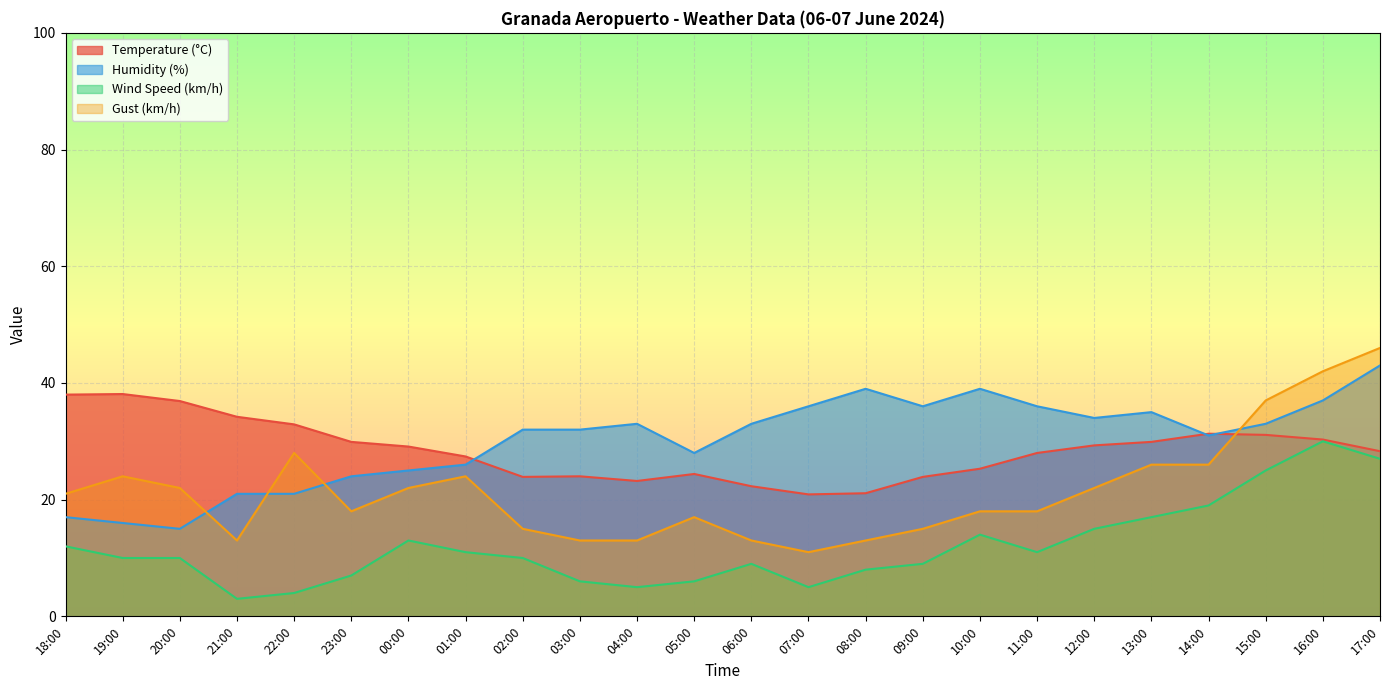

True or false: Humidity (%) has more than 1 points higher than both neighbors.

True